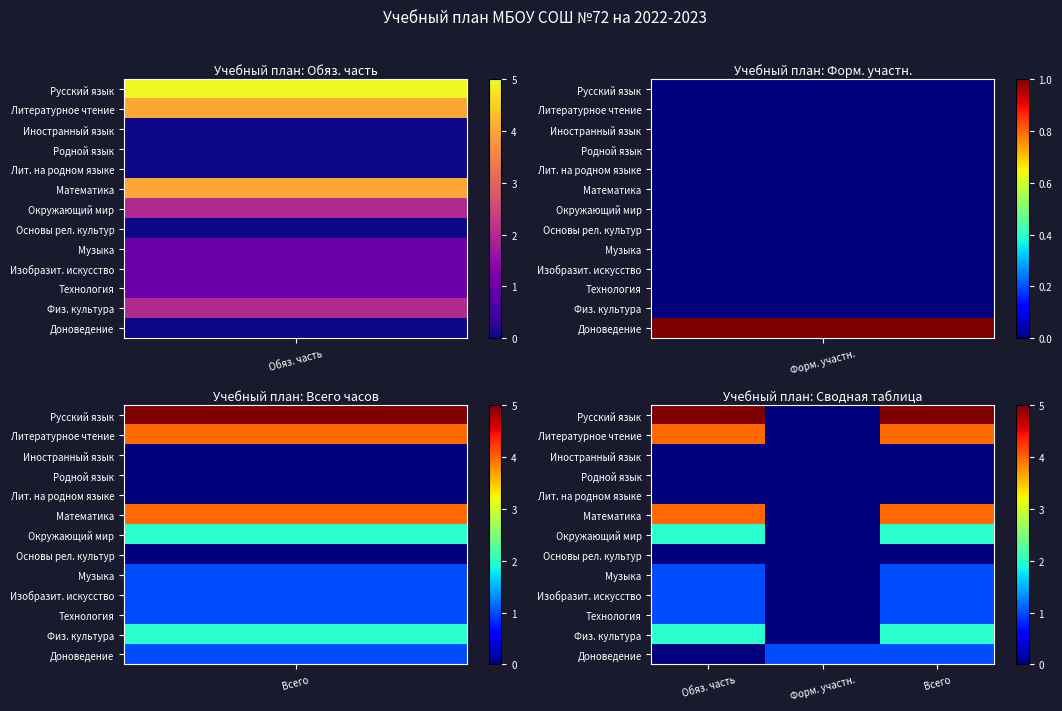

What is the maximum value shown in the chart?

5